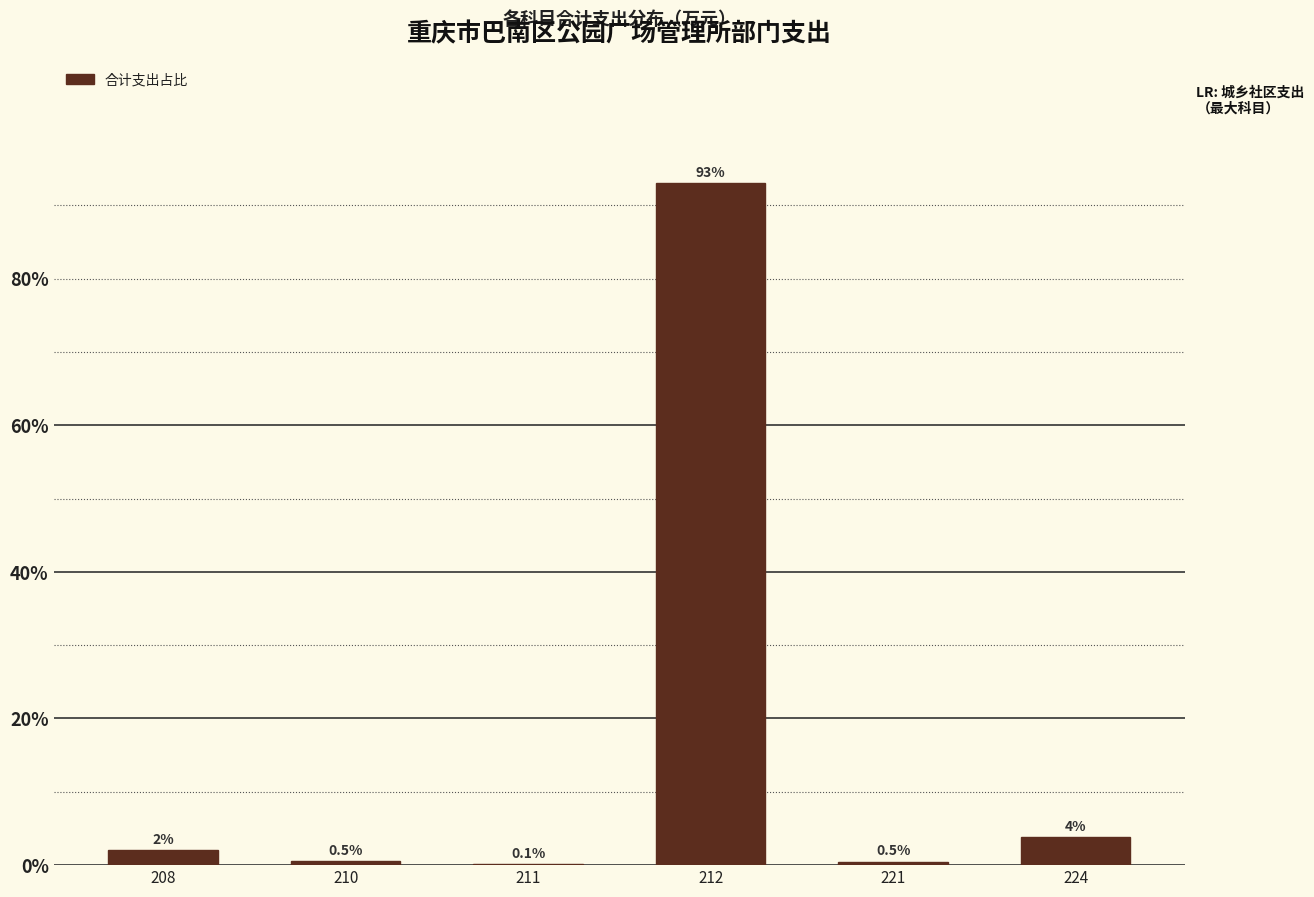

Reading left to right, what are all the values shown in this chart?

208=2.1	210=0.5	211=0.1	212=93.0	221=0.5	224=3.8